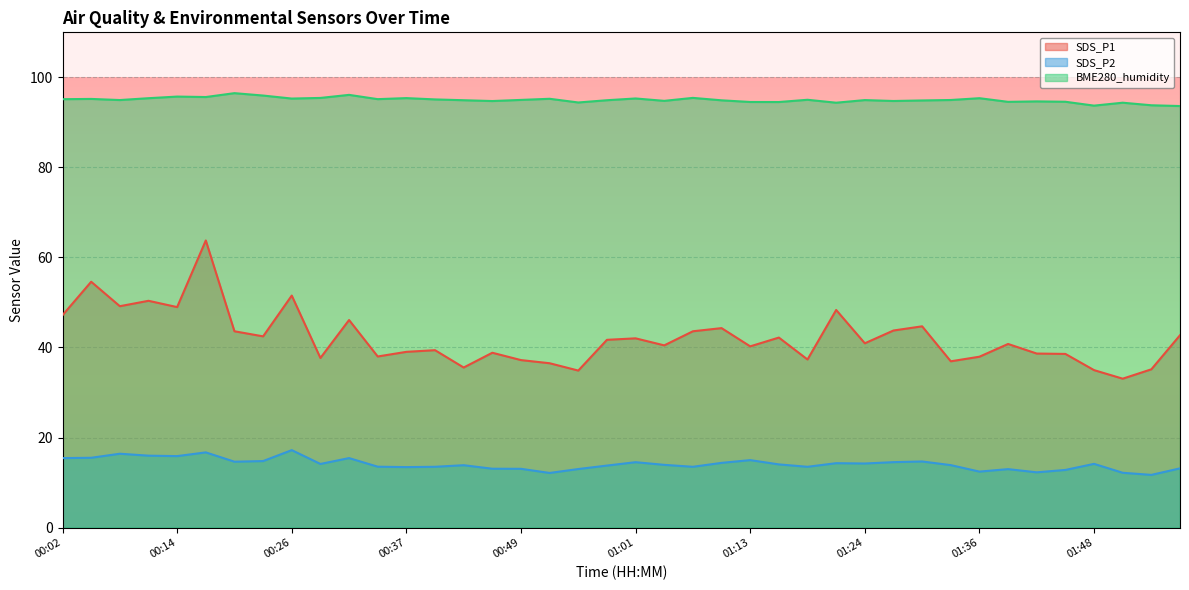

What value does the SDS_P1 series have at 00:17?

63.8